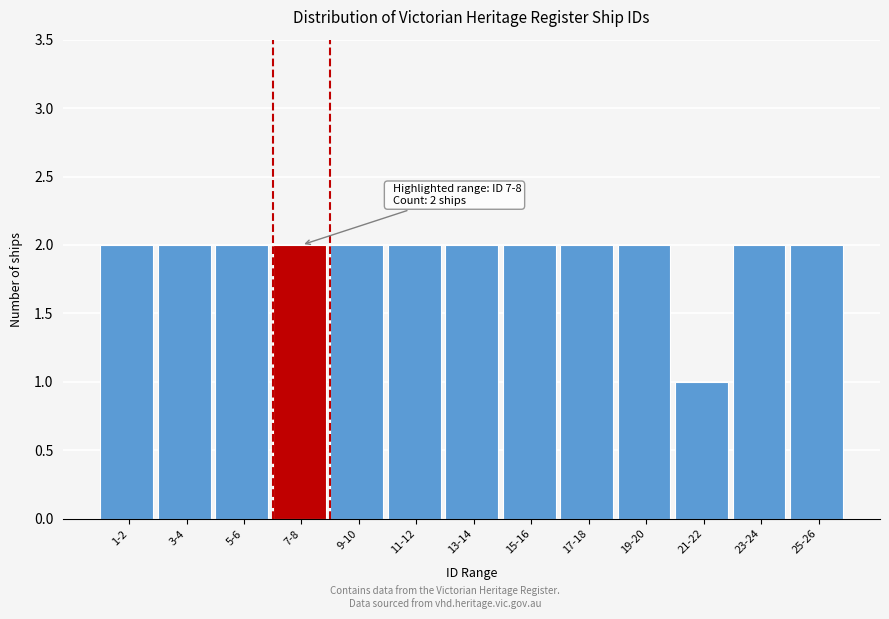

Reading left to right, extract all data points from this chart.

2	2	2	2	2	2	2	2	2	2	1	2	2